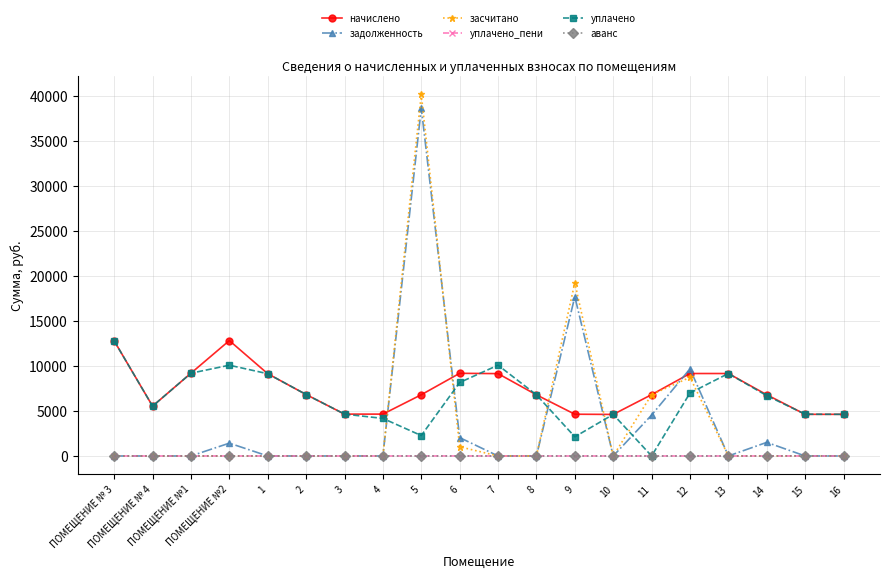

What position from the right is ПОМЕЩЕНИЕ №2?

17